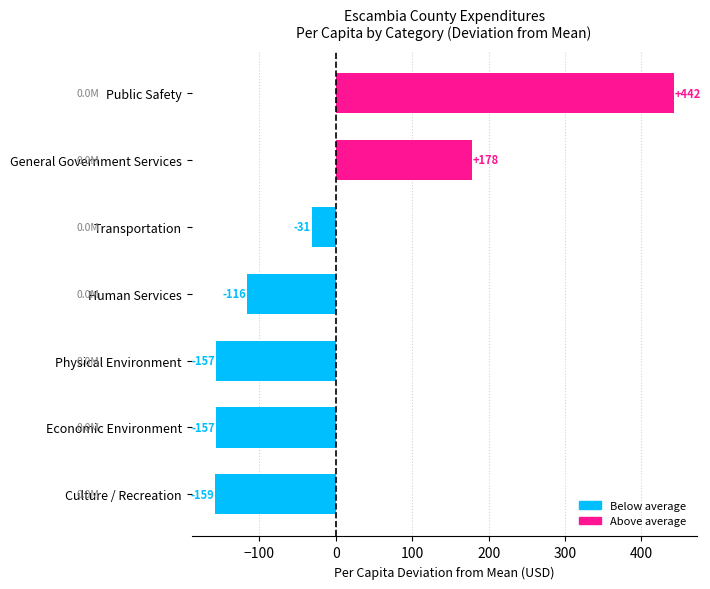

Are the bars grouped side by side (vs. stacked)?

No